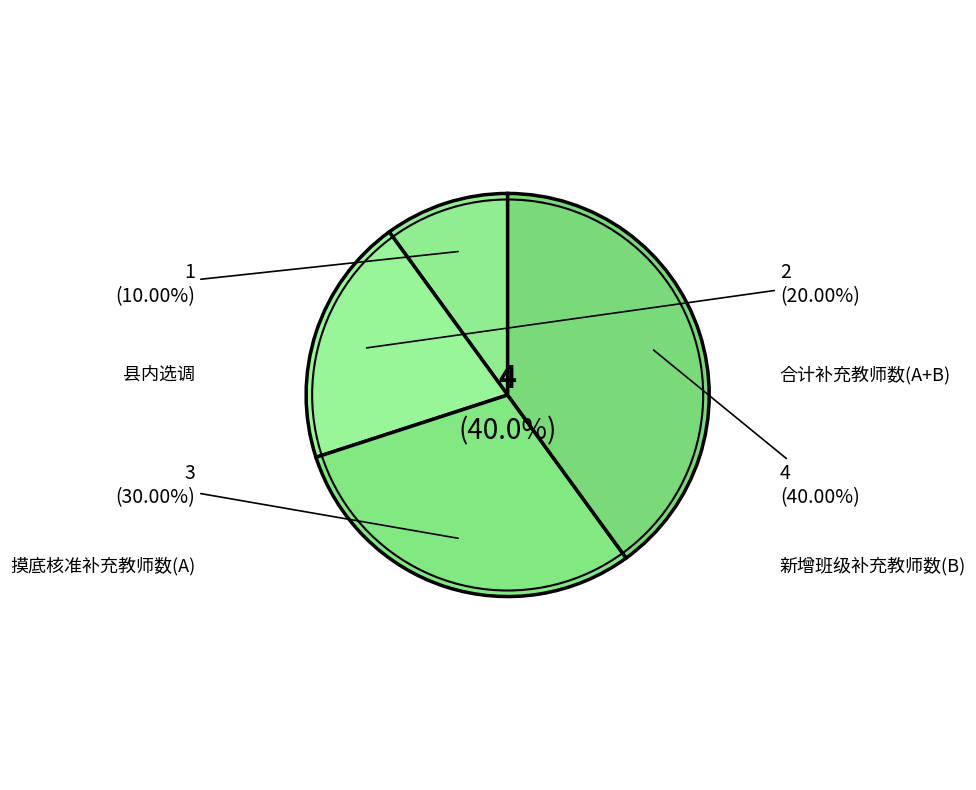

To the nearest percent, what percentage of the pie is 县内选调?

10%